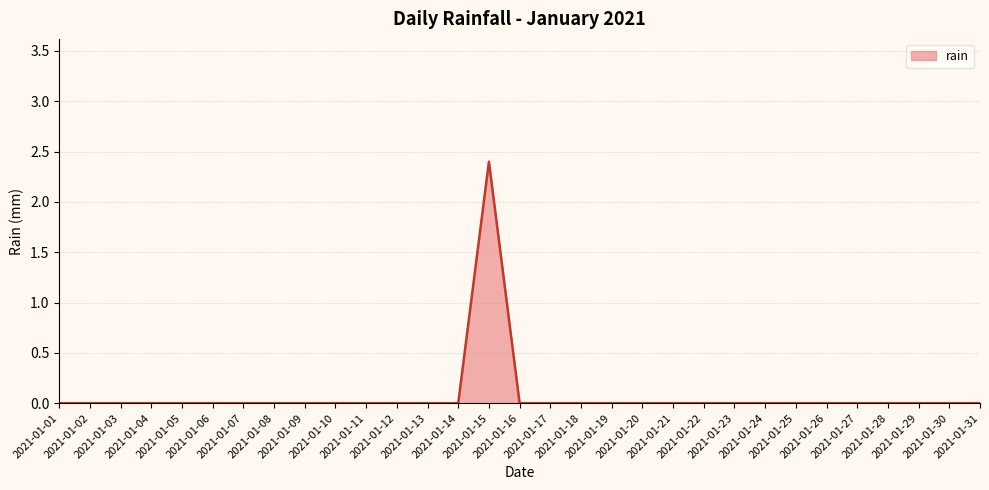

Count the values in the range 0 to 1.

30